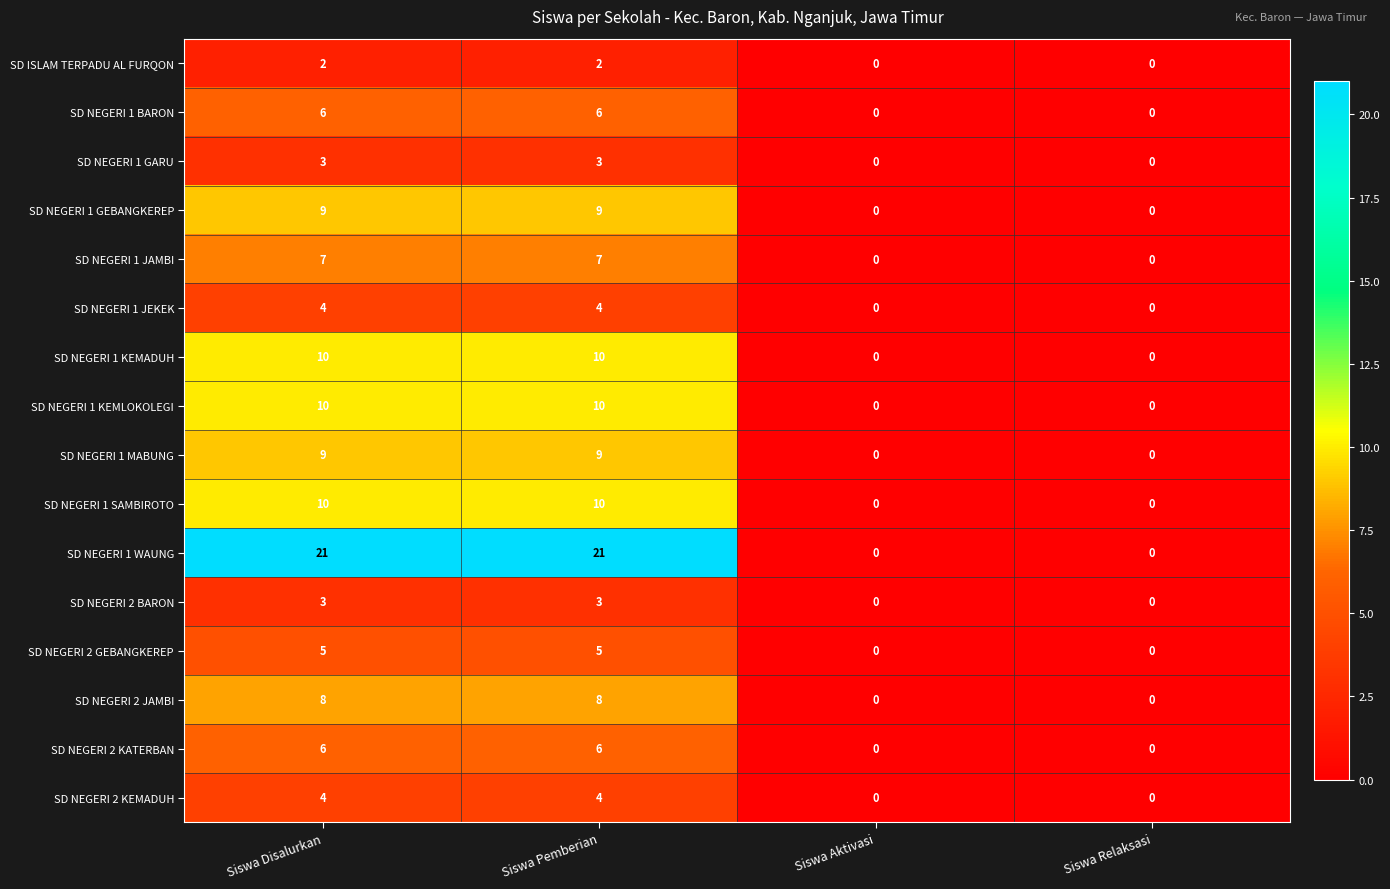

How many data points does each series have?

4